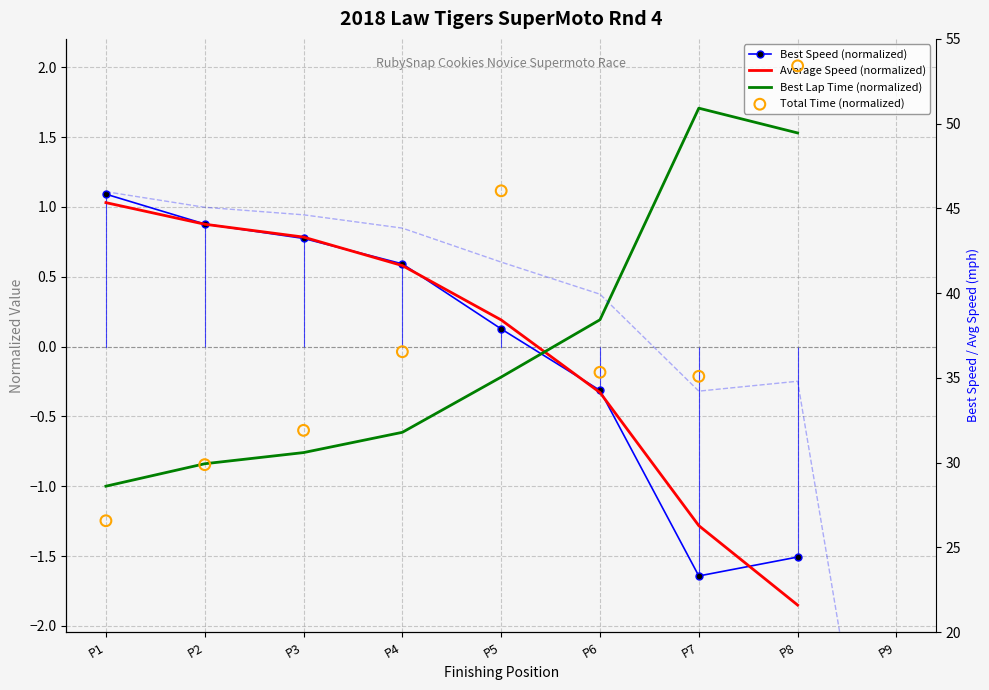

What is the total value across all series at P5?

43.0